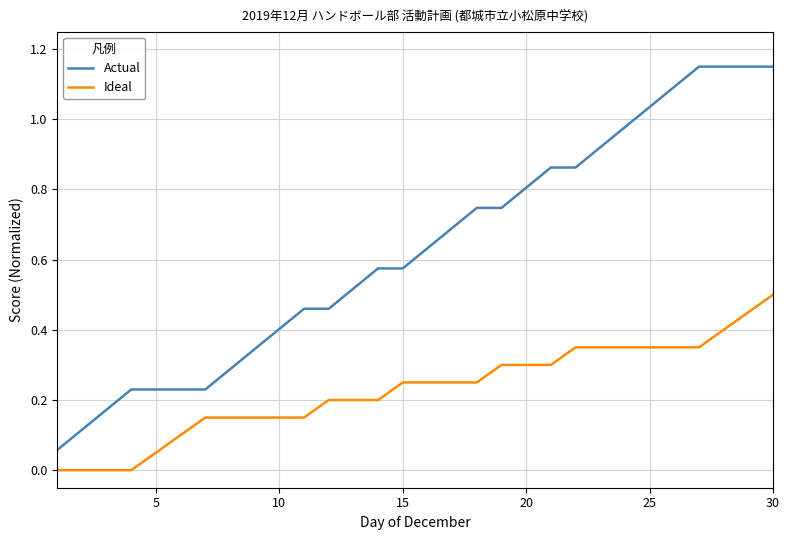

Which series has the widest spread of values?

Actual